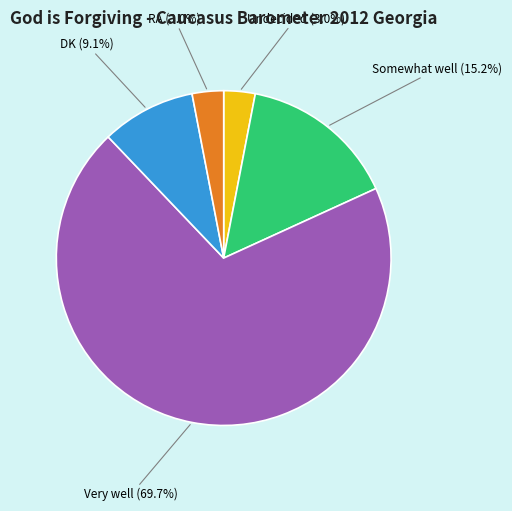

Is there any slice that represents more than half of the pie?

Yes